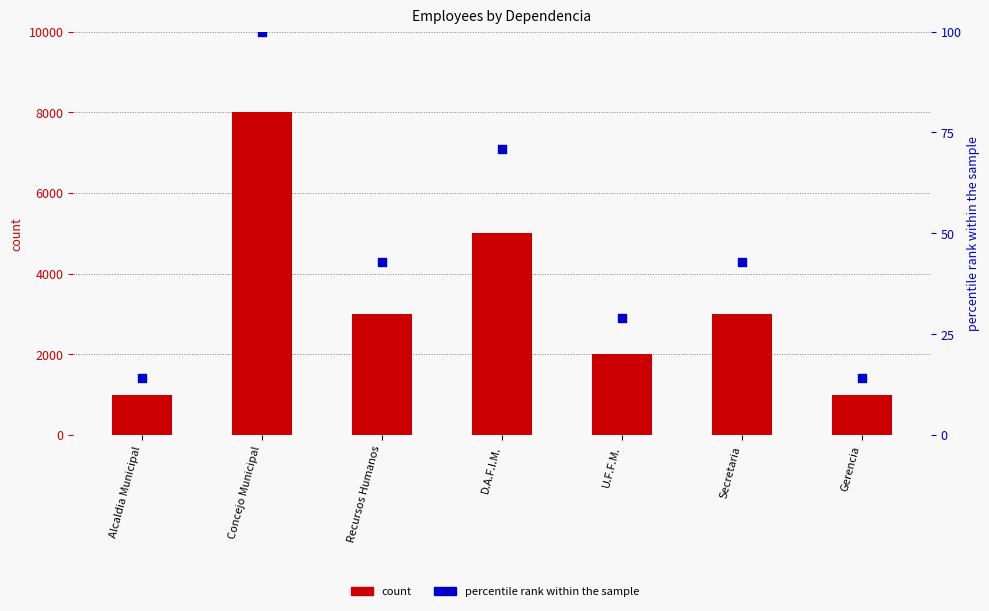

What is the total value across all series at Gerencia?

1014